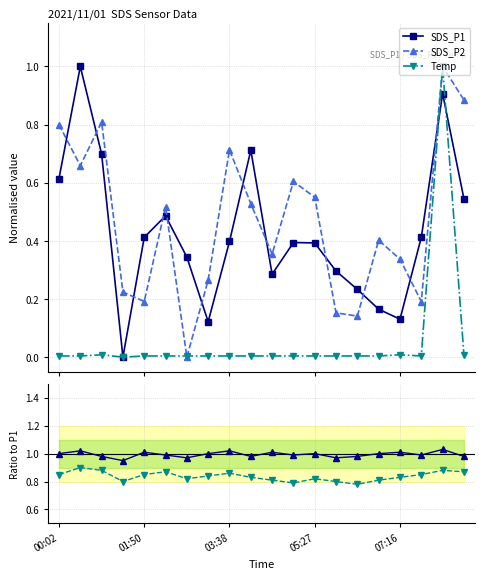

Is it true that SDS_P1 / ref equals 1.0 at 14?

True